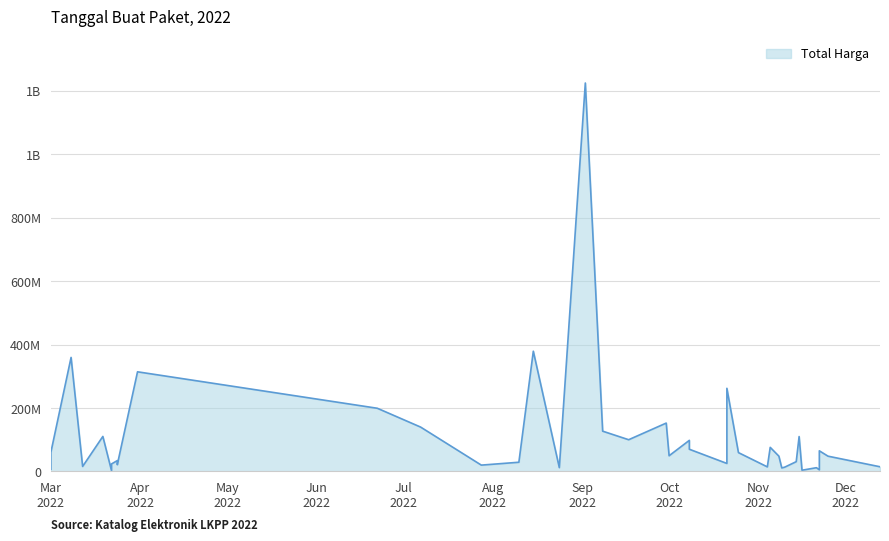

How many values exceed 48140000?

19